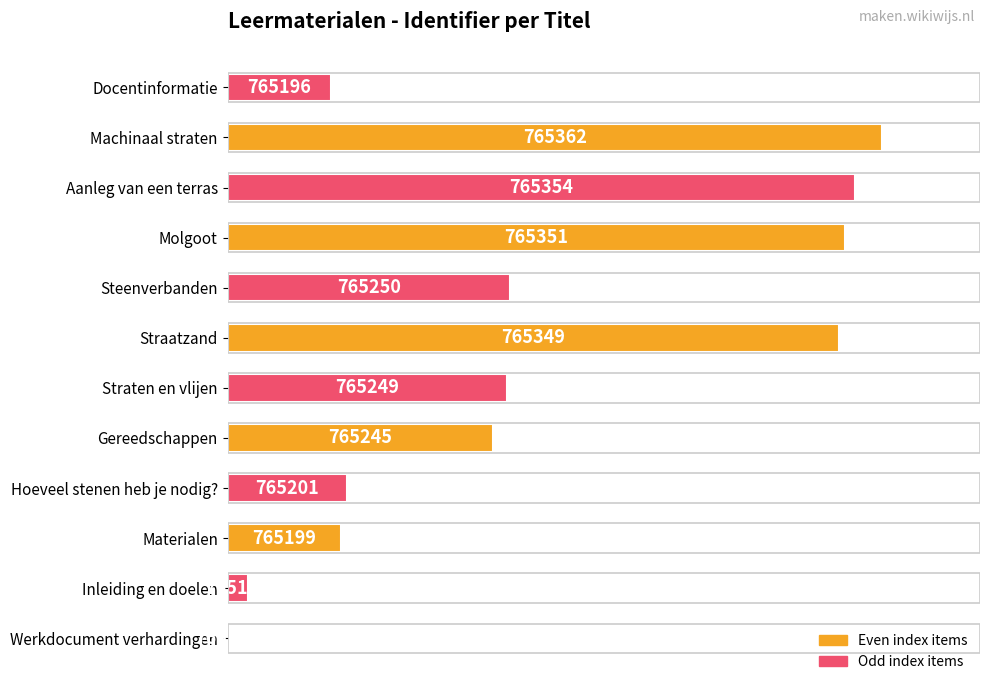

Are the bars horizontal?

Yes